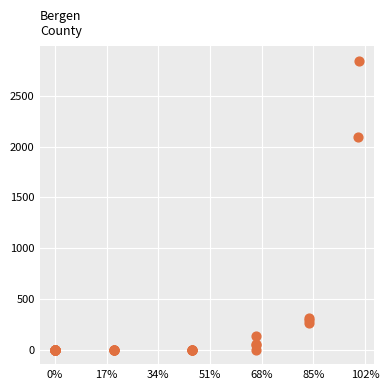

What Y value in the scatter plot is closest to 1423?

2090